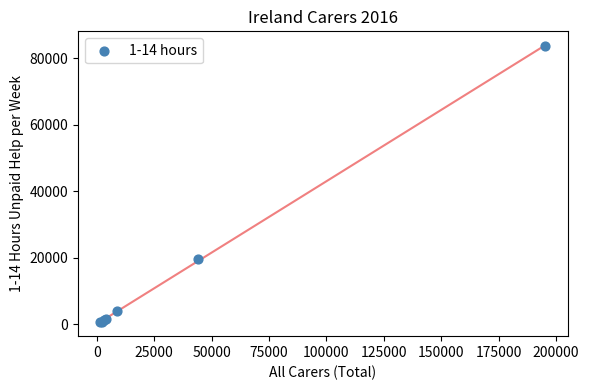

What Y value in the scatter plot is closest to 42186?

19669